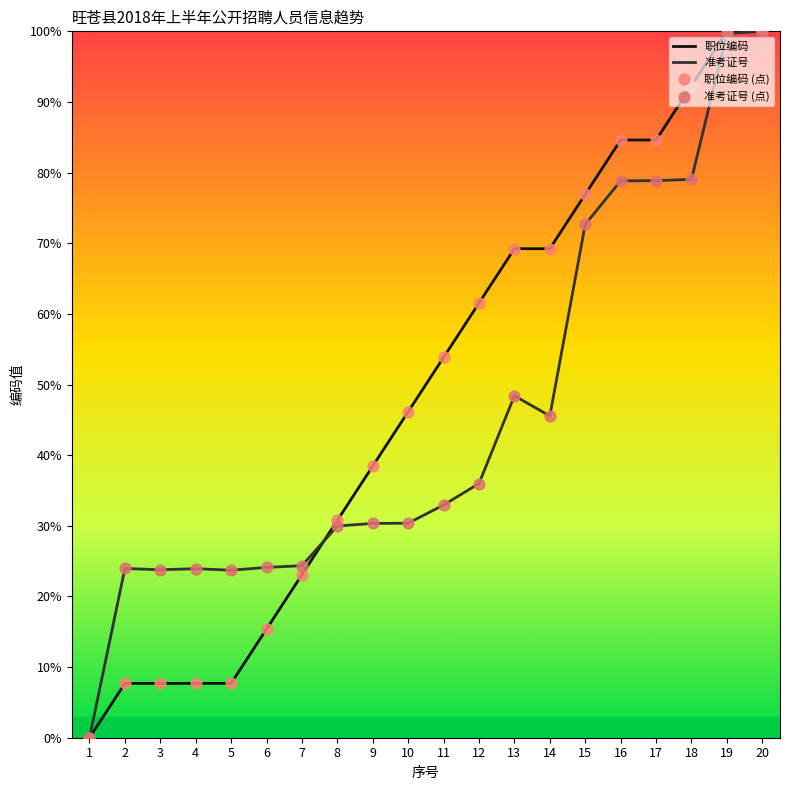

Rank the series at 3 from lowest to highest value.

职位编码, 准考证号